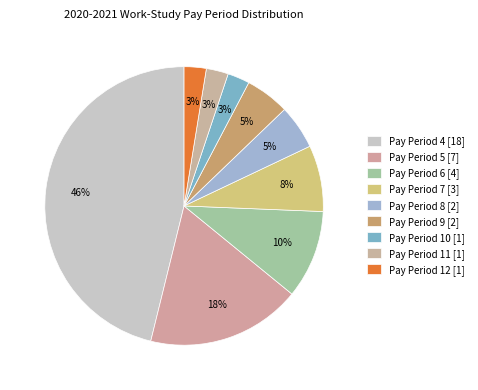

How many slices are in this pie chart?

9